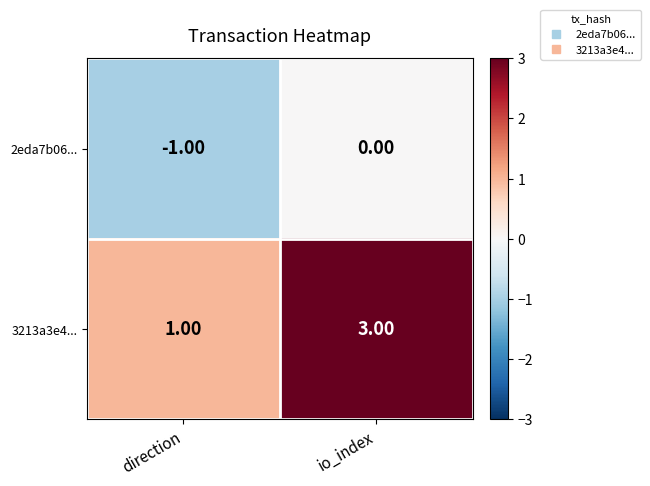

Count the number of categories in the chart.

2